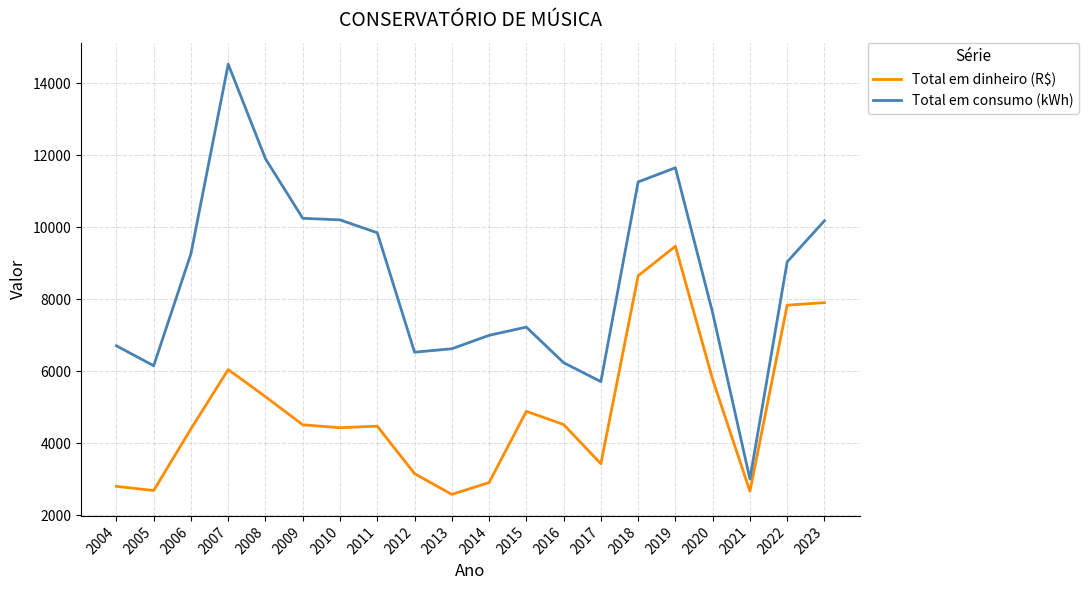

At which category is the sum across all series the highest?

2019